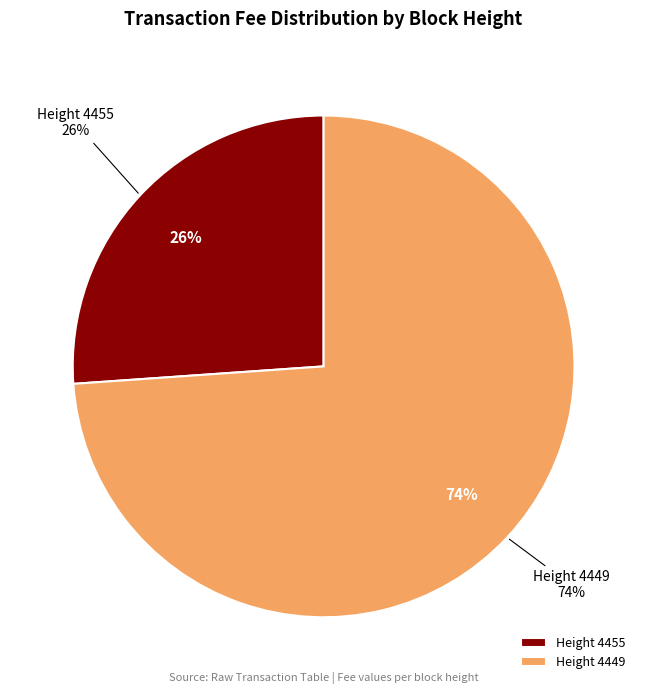

Approximately how many times larger is the value at 4455 compared to 4449?

0.4